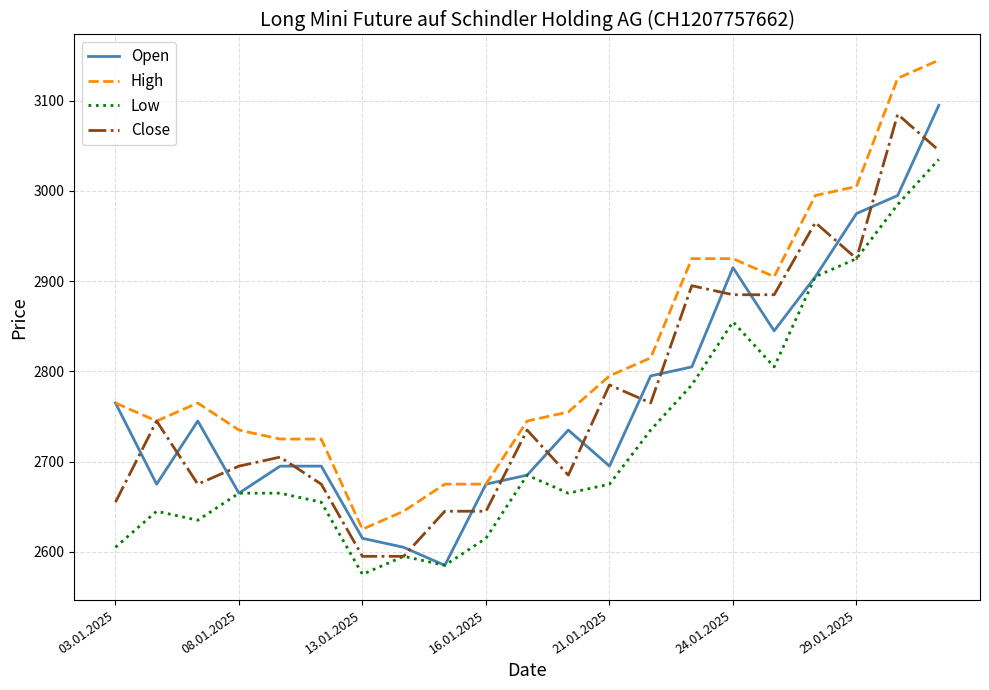

True or false: High and Low intersect in this chart.

False